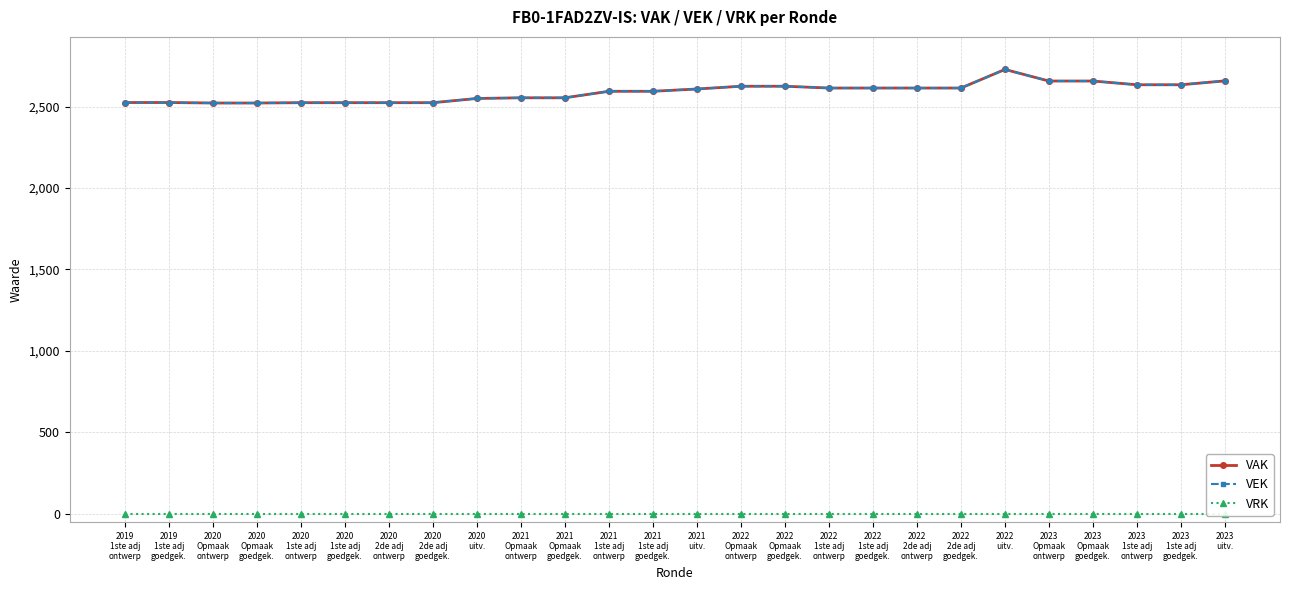

Is the value of VAK at 2022
2de adj
ontwerp greater than the value of VRK at 2021
Opmaak
ontwerp?

Yes